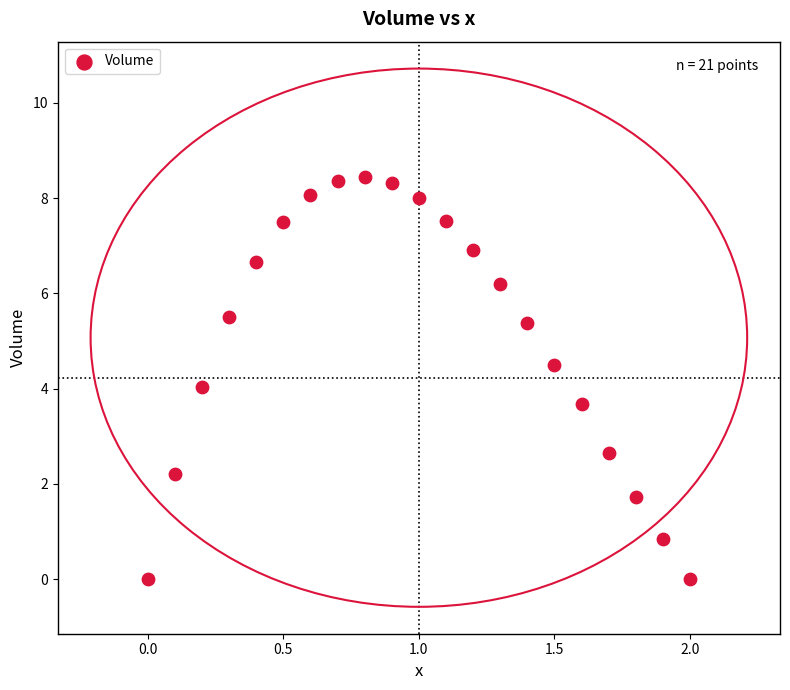

What is the range of X values (max minus min)?

2.0